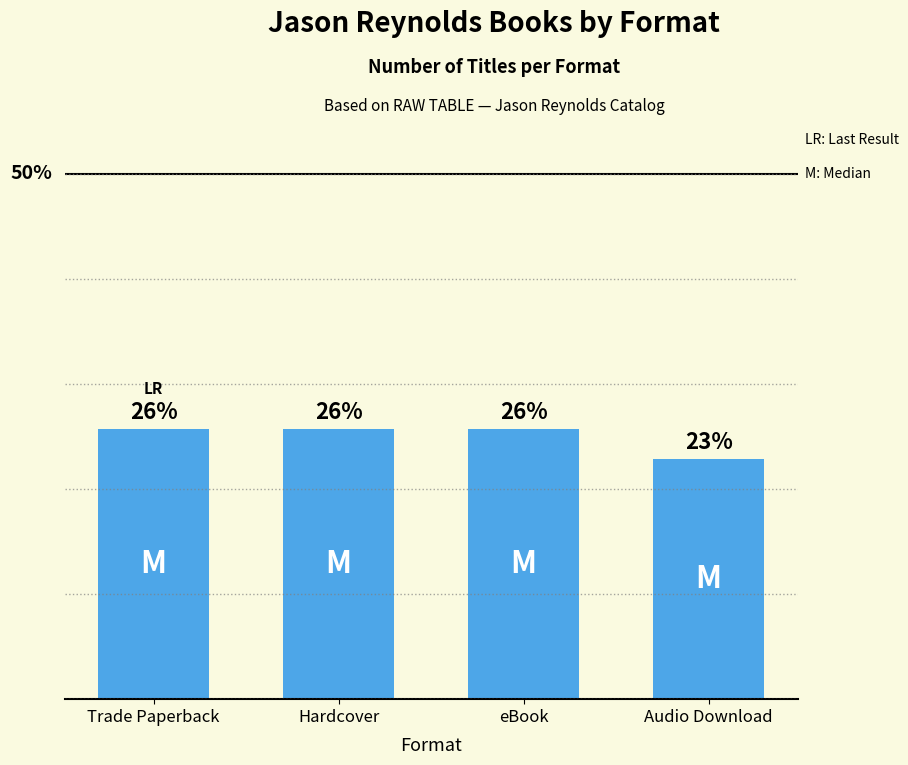

What is the label of the 4th bar from the right?

Trade Paperback